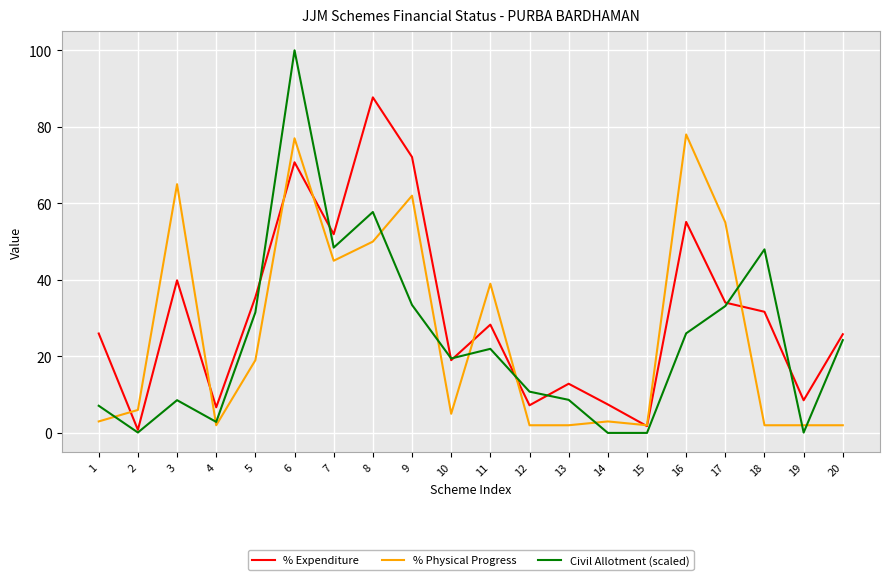

Which series changed the most between 1 and 20?

Civil Allotment (scaled)